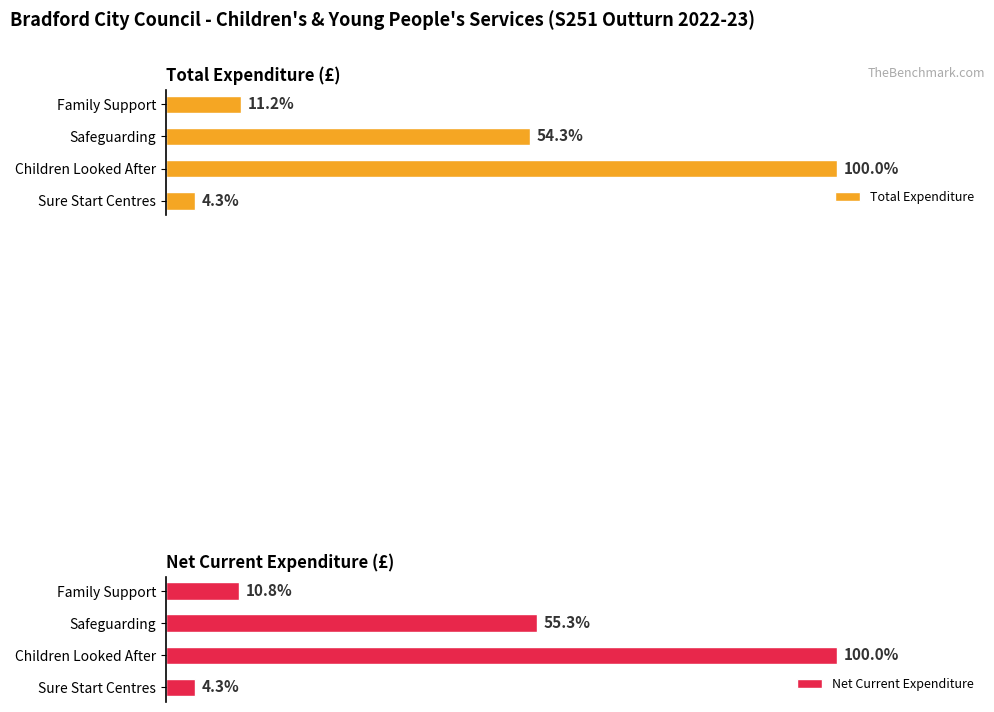

How many values in the Net Current Expenditure series exceed 62147411?

1